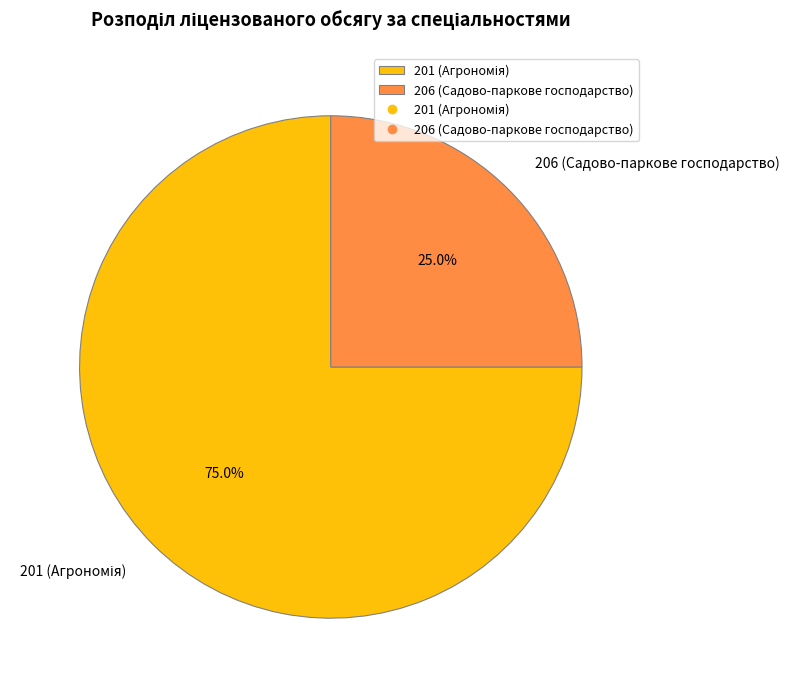

What percentage is NOT represented by 206 (Садово-паркове господарство)?

75.0%